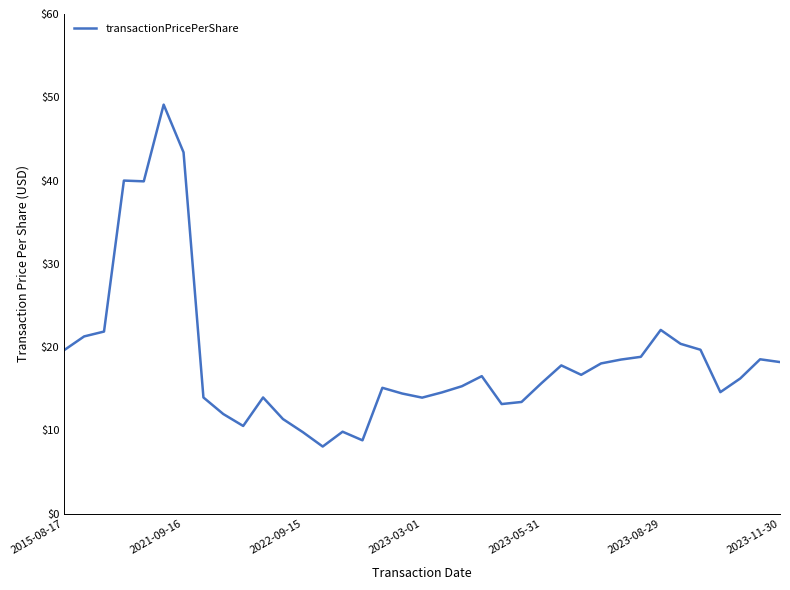

What is the maximum value shown in the chart?

49.1